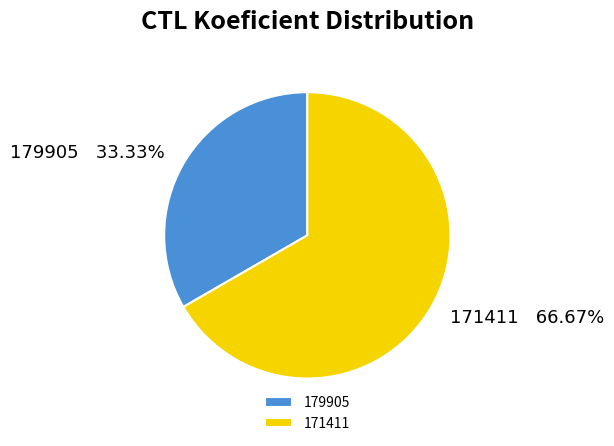

What percentage is the 179905 slice, to the nearest percent?

33%